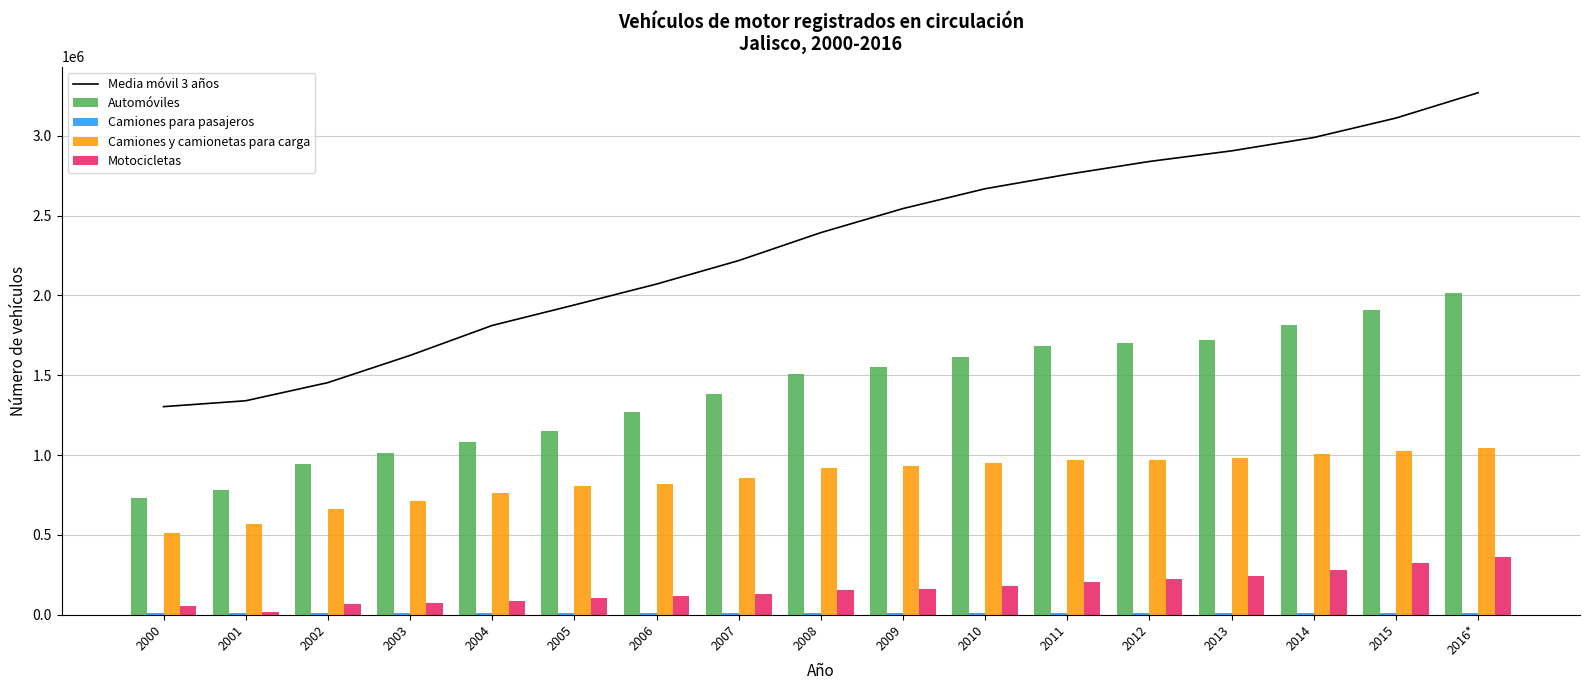

What is the difference between the Camiones para pasajeros values at 2011 and 2015?

309.0